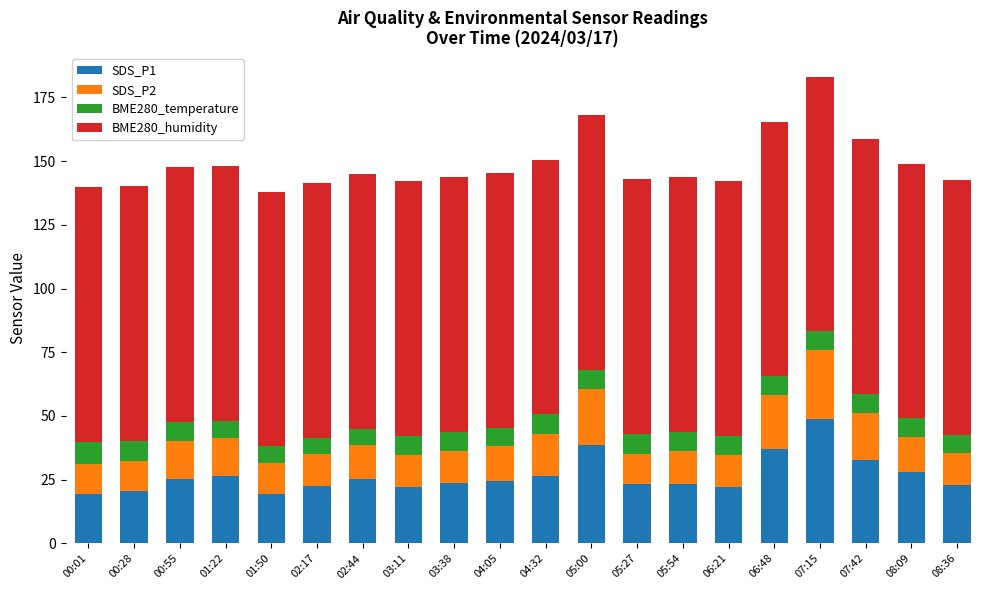

What is the difference between the second highest and minimum values in the SDS_P1 series?

19.3